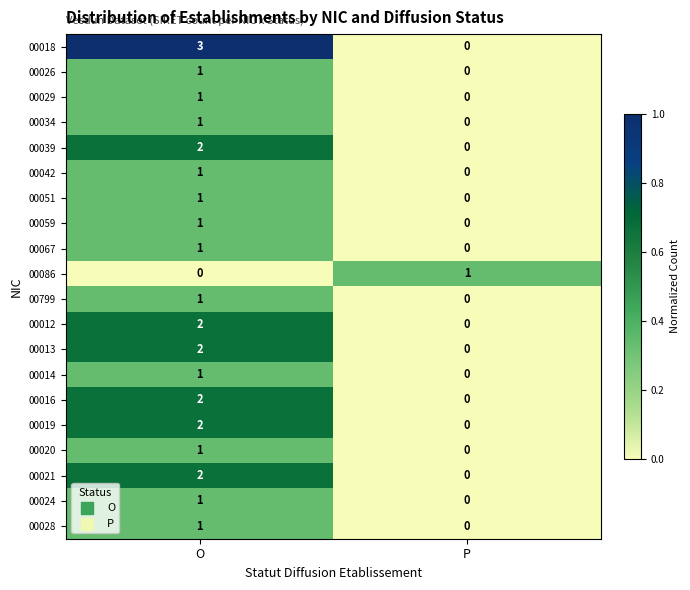

What is the maximum value shown in the chart?

3